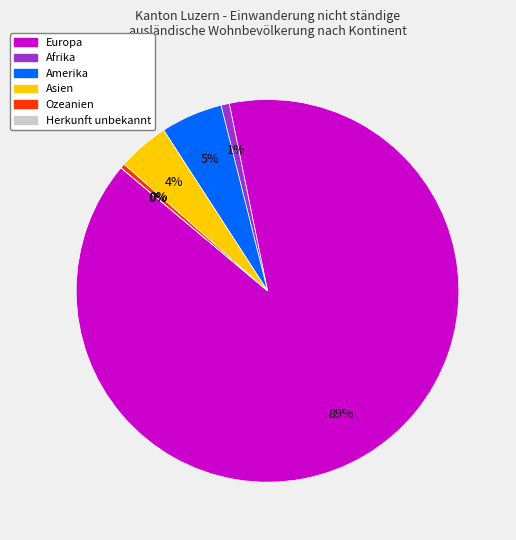

Is there a majority slice in this chart?

Yes